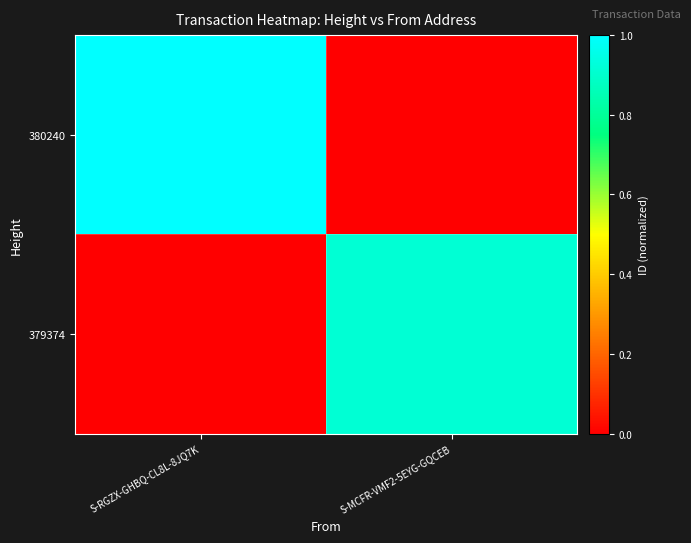

Between S-RGZX-GHBQ-CL8L-8JQ7K and S-MCFR-VMF2-5EYG-GQCEB, which series saw the biggest shift?

380240